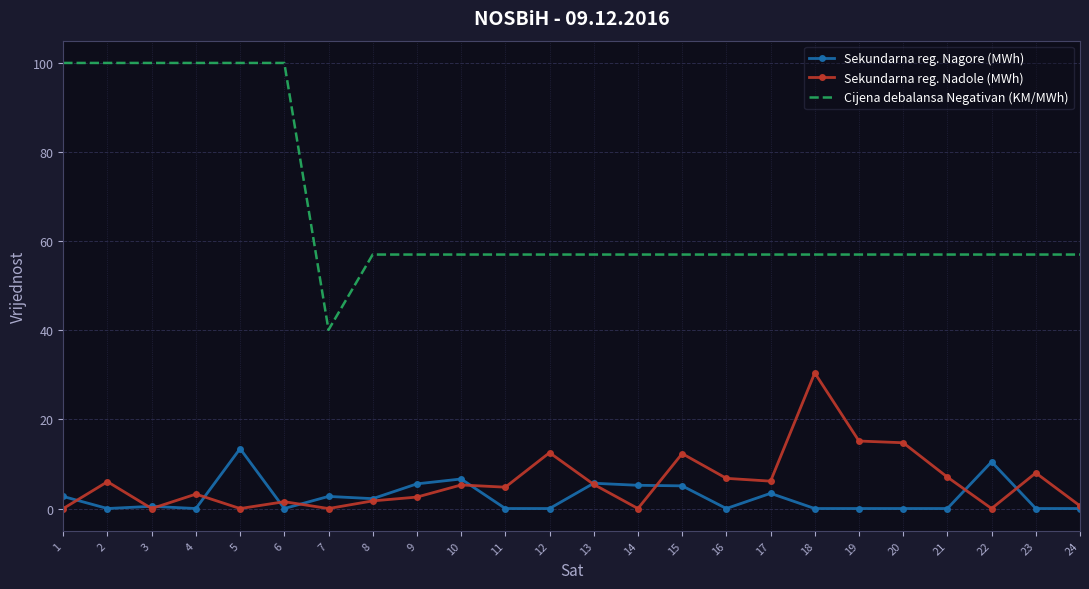

What is the difference between the Sekundarna reg. Nadole (MWh) values at 9 and 1?

2.6